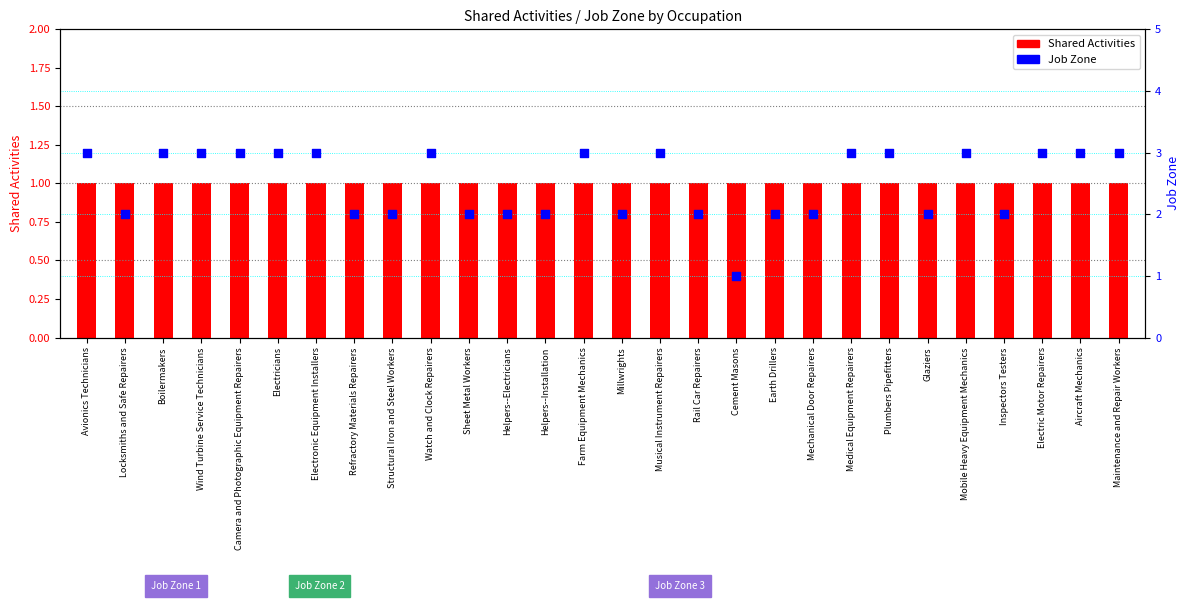

What are all the series names shown in the legend?

Shared Activities, Job Zone